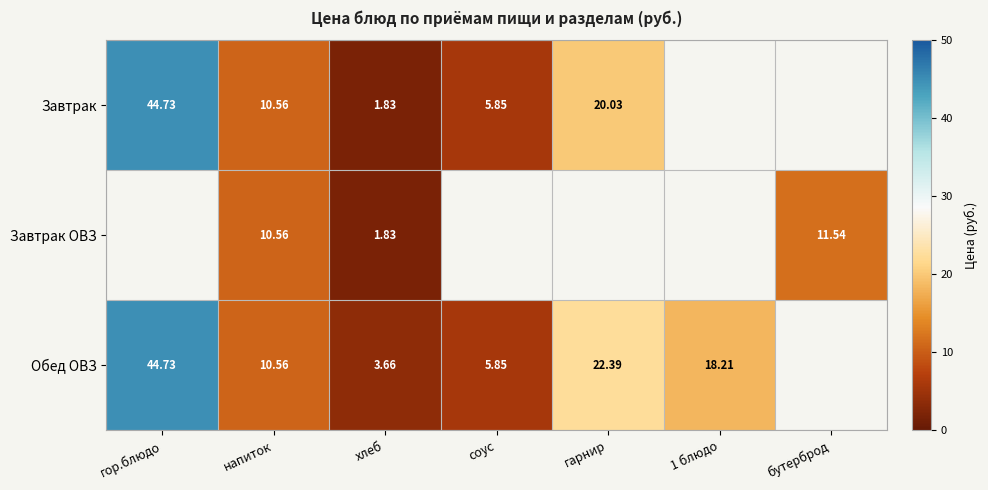

Where is Завтрак ОВЗ nearest to the value 5?

хлеб